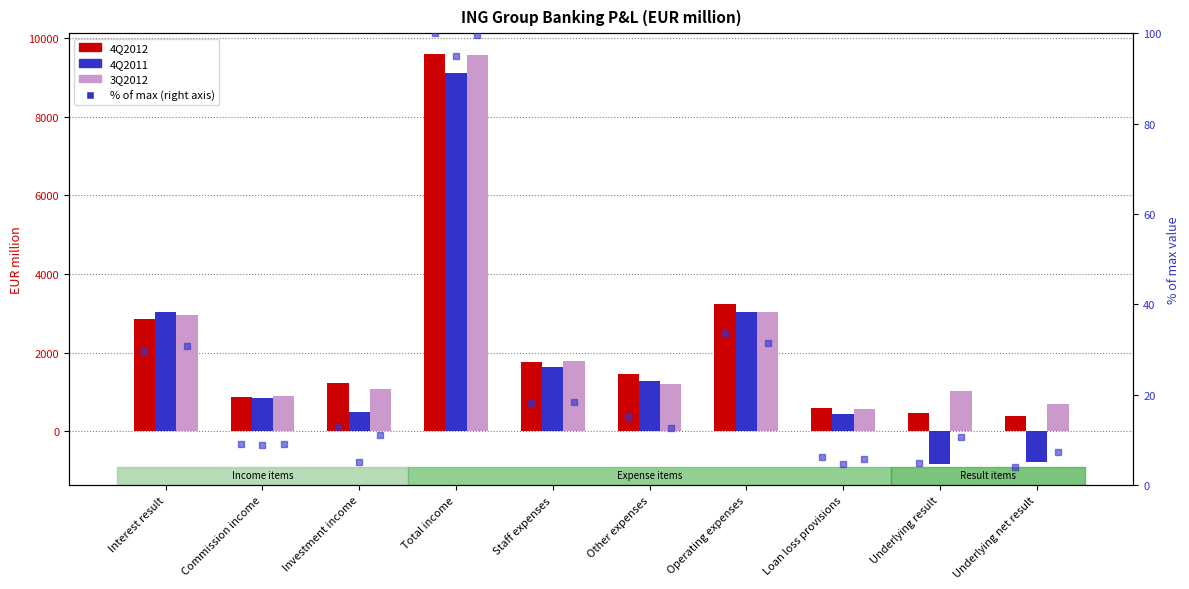

Which category has the highest value in the 4Q2011 series?

Total income